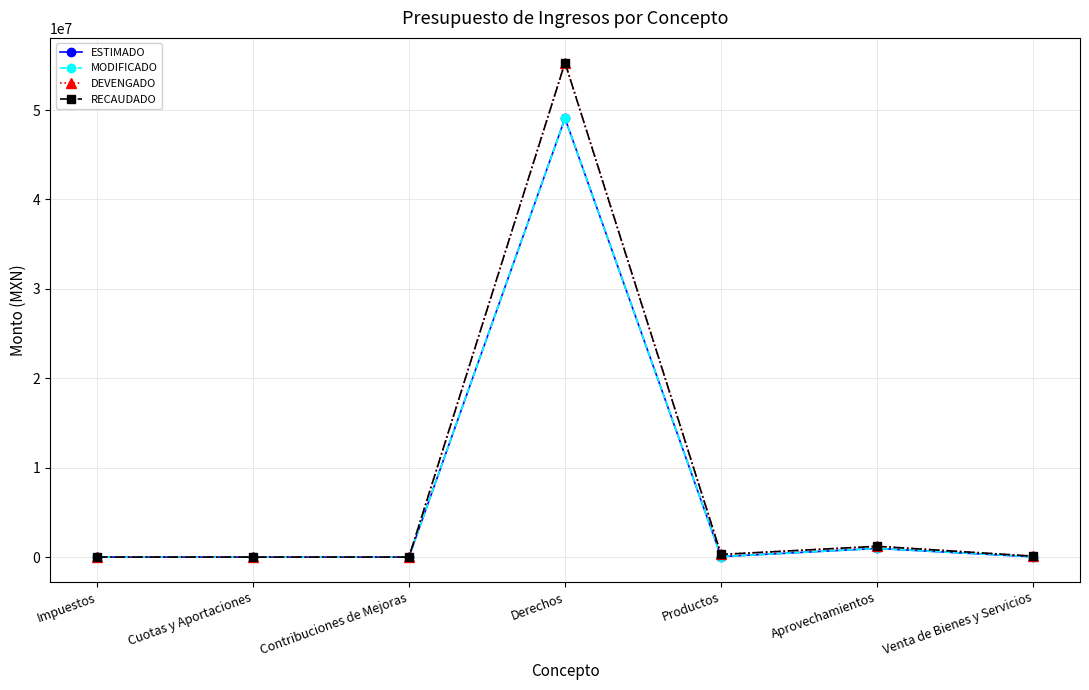

What is the label of the 4th point from the left?

Derechos